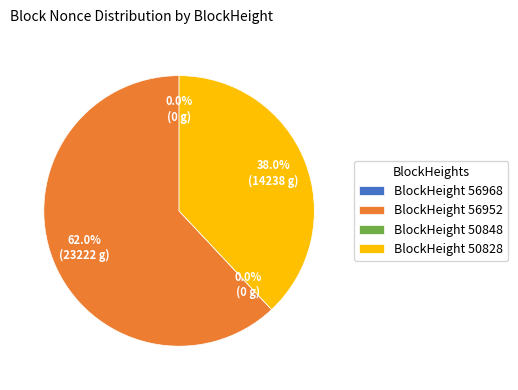

What is the smallest slice in the pie chart?

50848